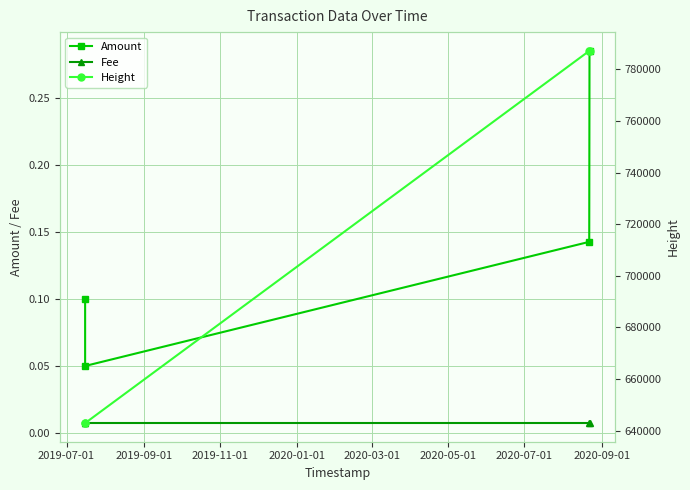

Count the Amount values in the range 0 to 1.

4